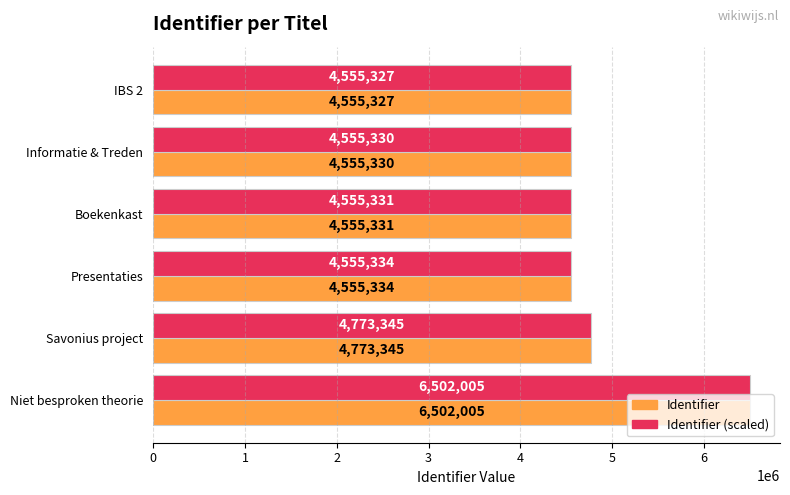

At which label is Identifier closest to 5528666?

Savonius project